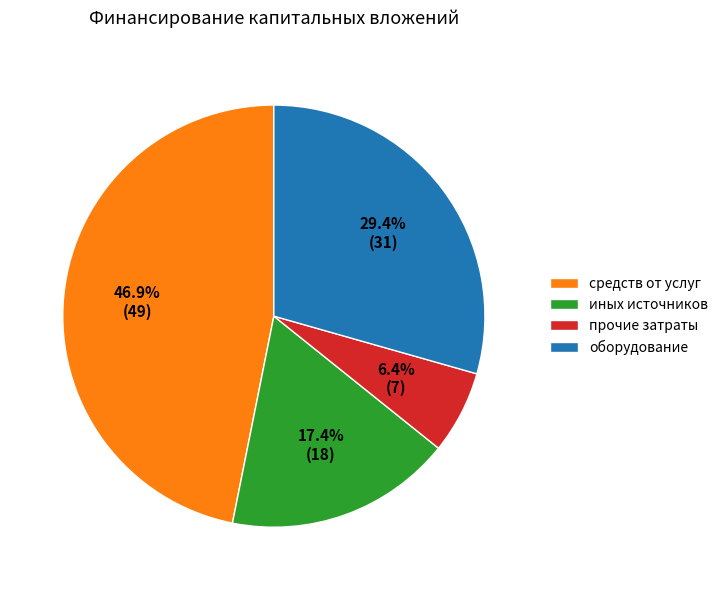

To the nearest percent, what percentage of the pie is прочие затраты?

6%